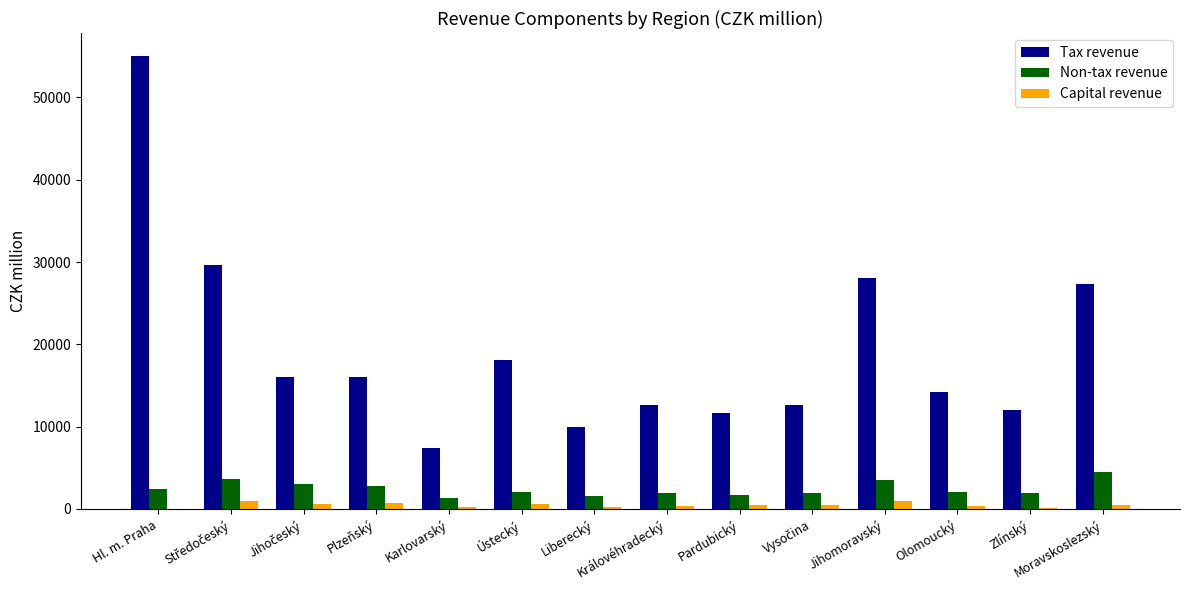

The Non-tax revenue series shows 3489.8 at Jihomoravský. True or false?

True